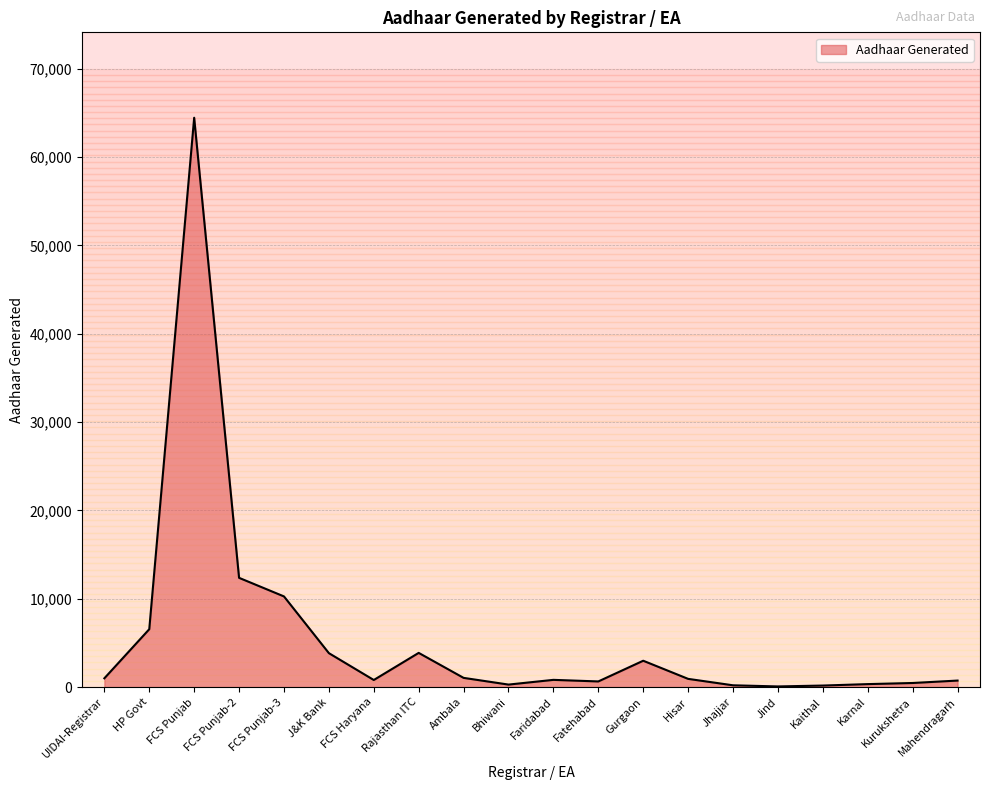

What position from the right is Gurgaon?

8